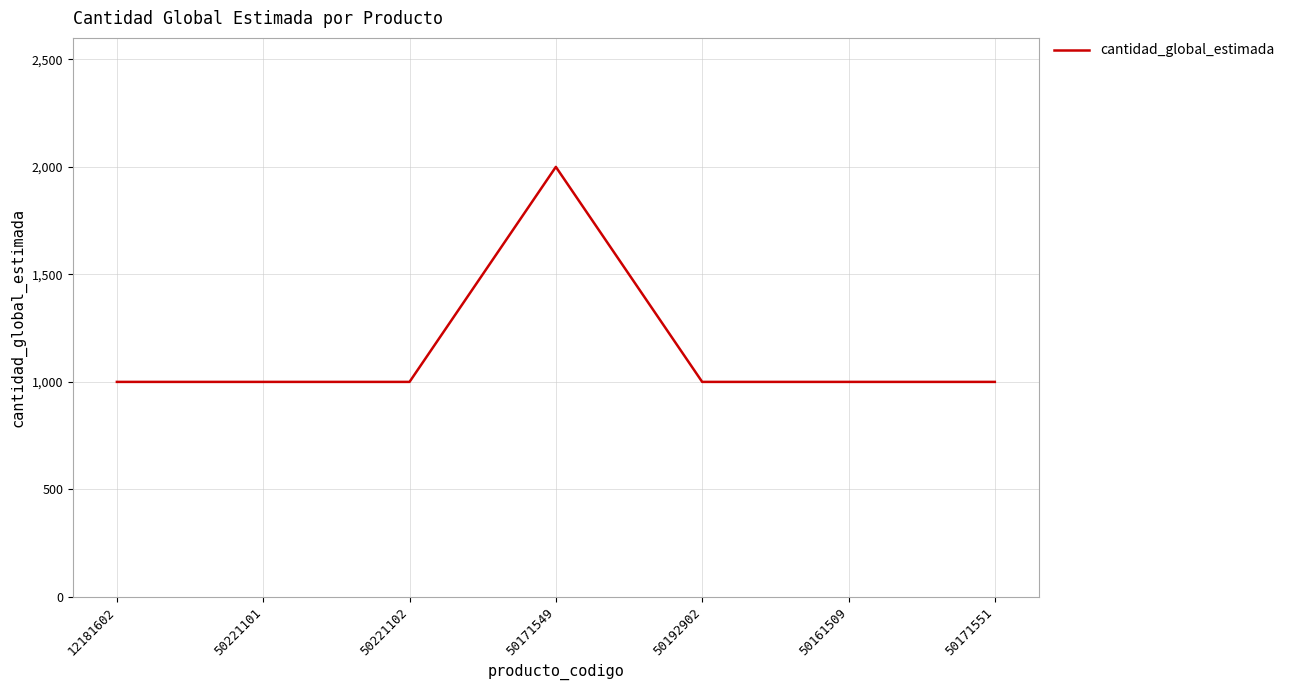

What is the maximum value shown in the chart?

2000